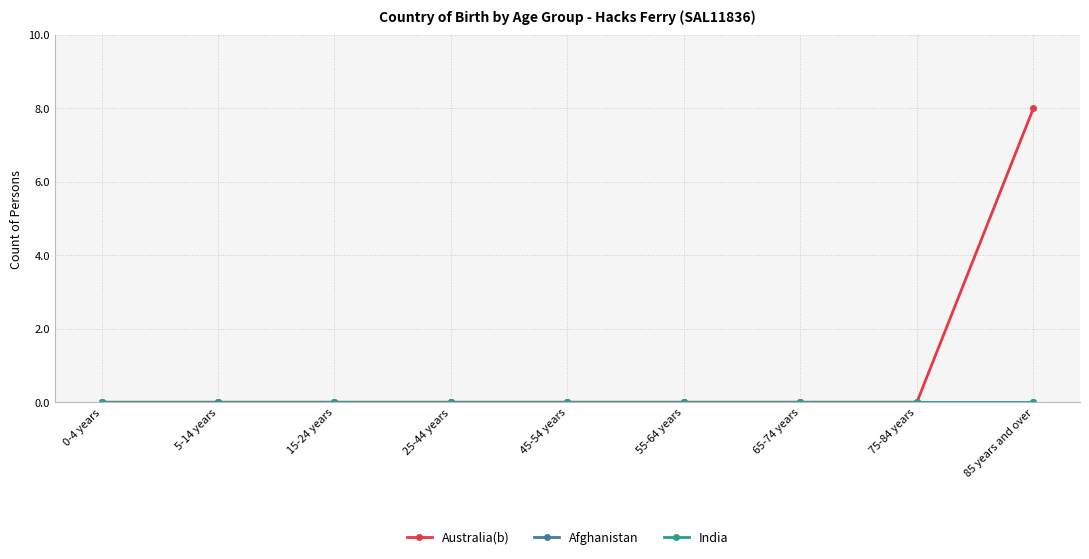

At 75-84 years, list the series in order from largest to smallest.

Australia(b), Afghanistan, India